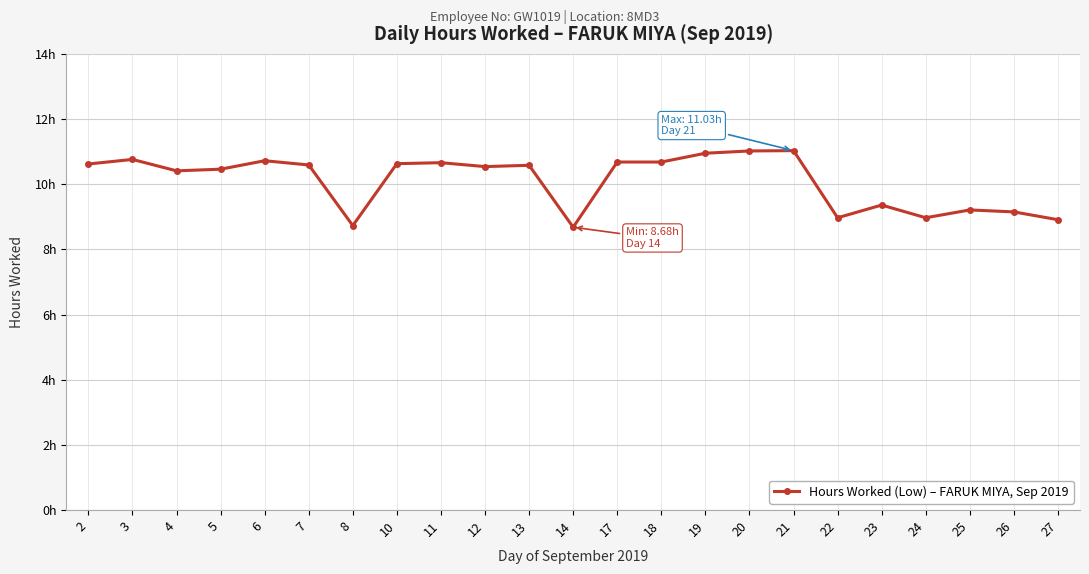

Does the chart have visible grid lines?

Yes